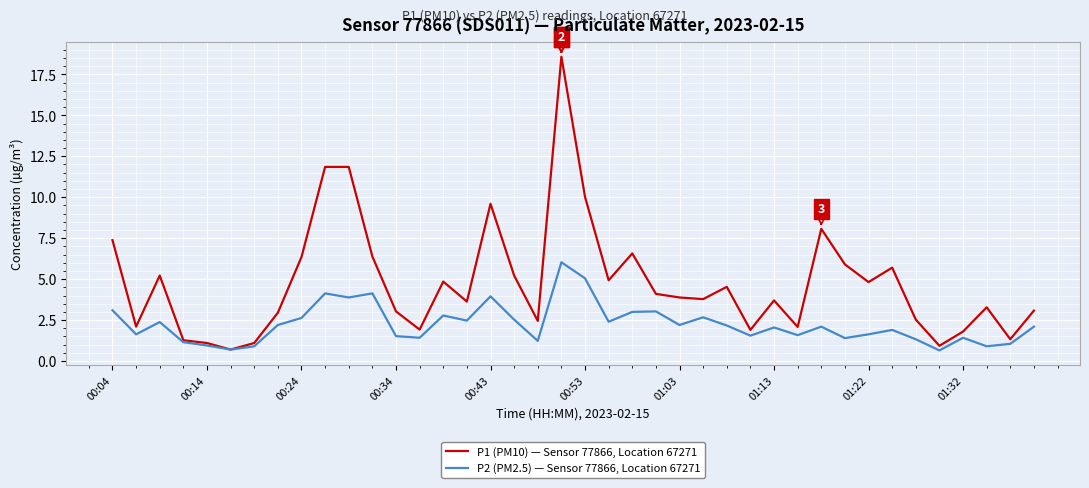

Rank the series by their average value, from lowest to highest.

P2 (PM2.5) — Sensor 77866, Location 67271, P1 (PM10) — Sensor 77866, Location 67271